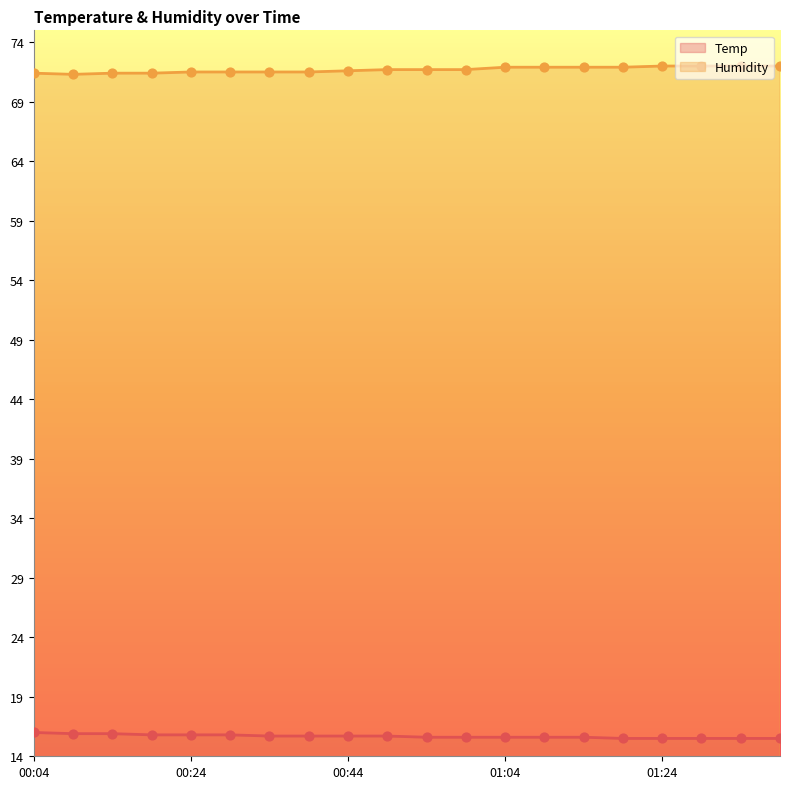

What are all the series names shown in the legend?

Temp, Humidity